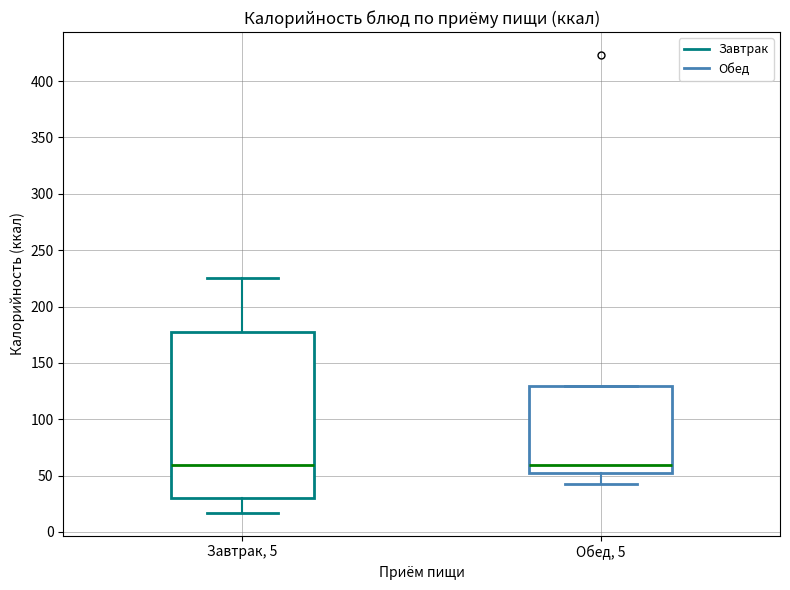

Where does the median line of the box for Обед, 5 sit on the y-axis? The values are not printed on the chart, so give them approximately, as read against the axis.

60